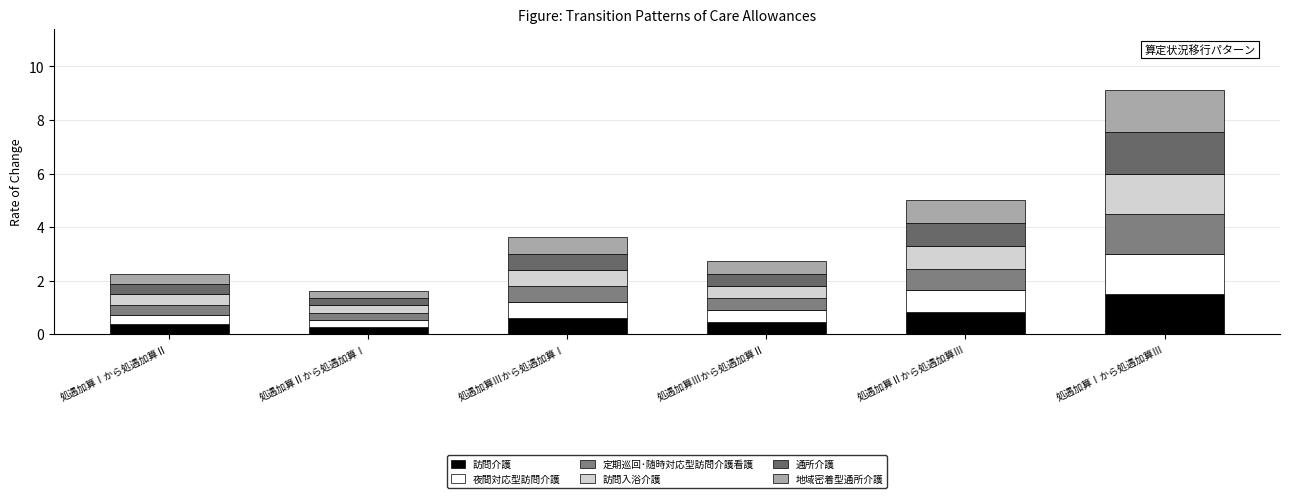

True or false: 夜間対応型訪問介護 has a value of 0.3 at 処遇加算Ⅱから処遇加算Ⅰ.

True